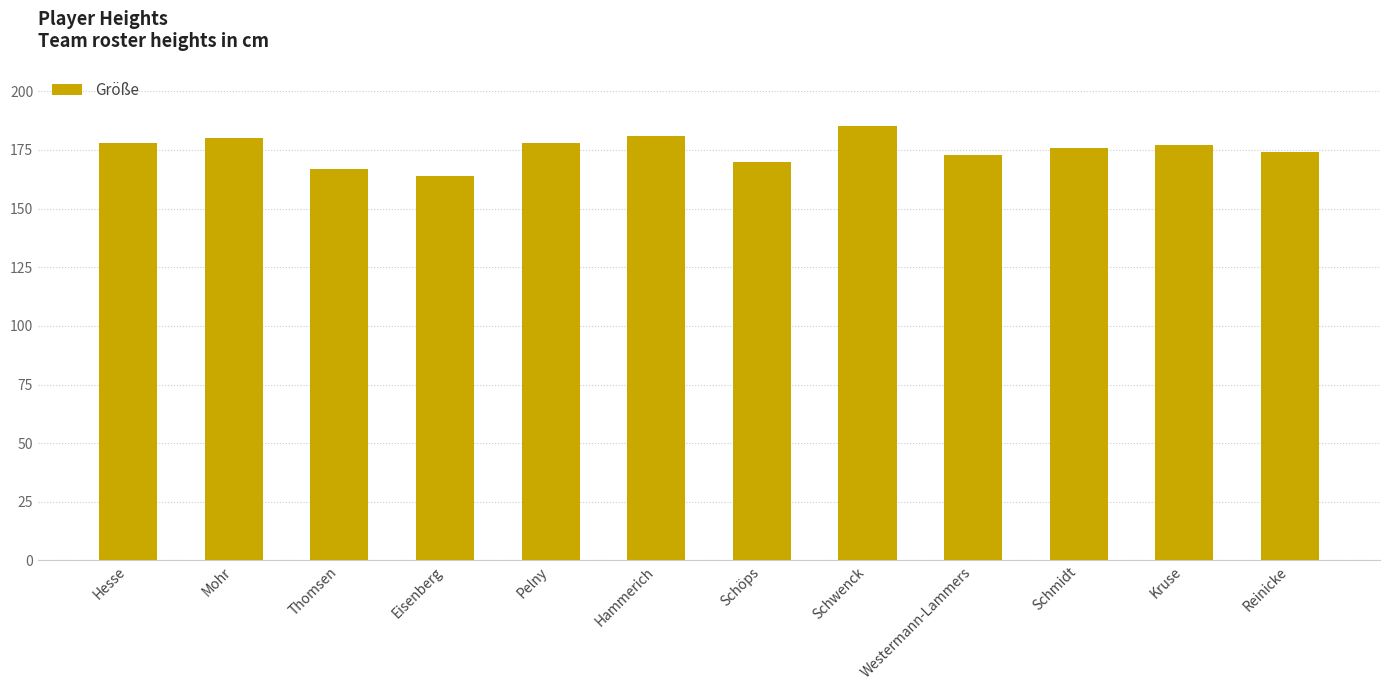

Reading right to left, transcribe all the data shown in this chart.

174	177	176	173	185	170	181	178	164	167	180	178